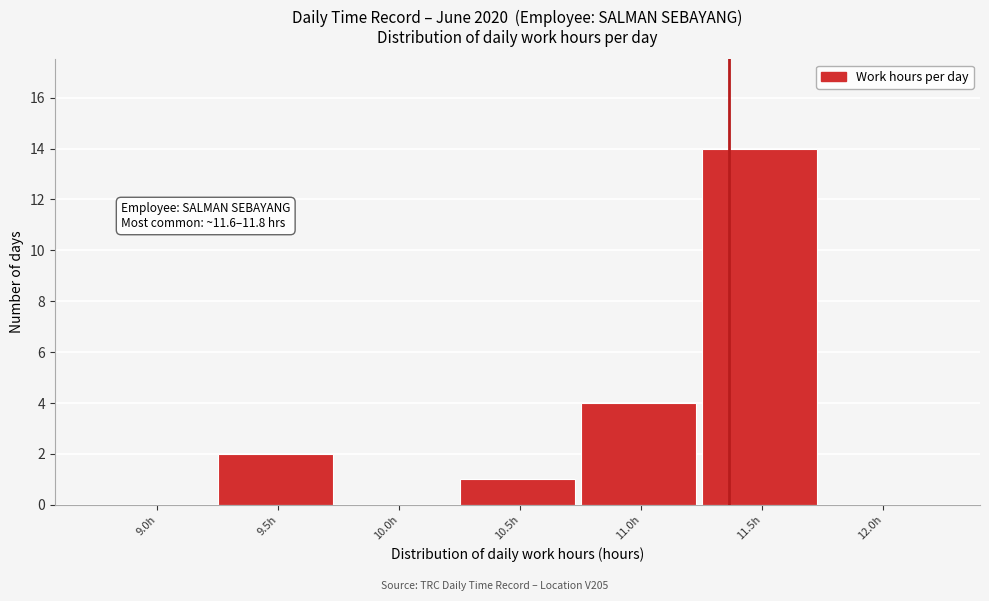

Reading left to right, list all the values displayed in this chart.

9.0h=0	9.5h=2	10.0h=0	10.5h=1	11.0h=4	11.5h=14	12.0h=0